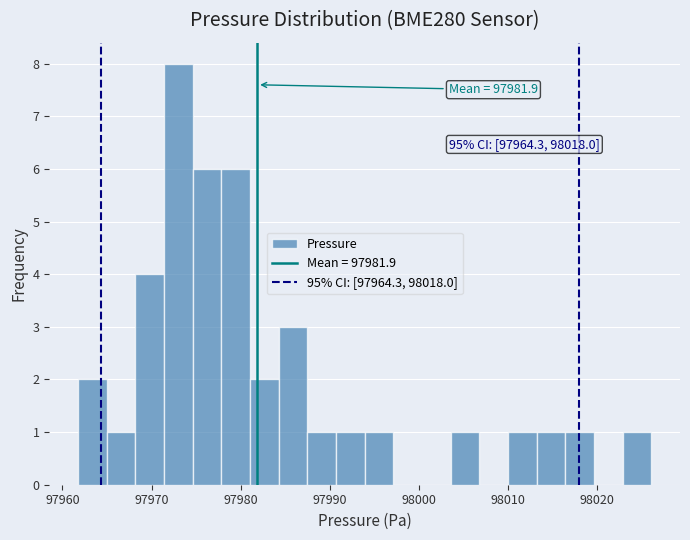

Read against the x-axis, roughly where is the centre of the tallest bar?

97973